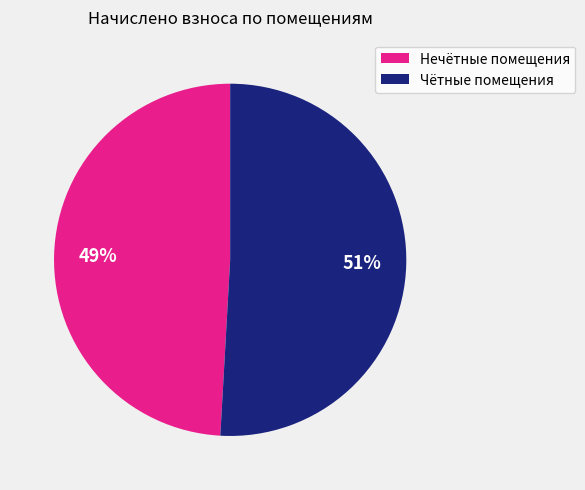

Is there any slice that represents more than half of the pie?

Yes